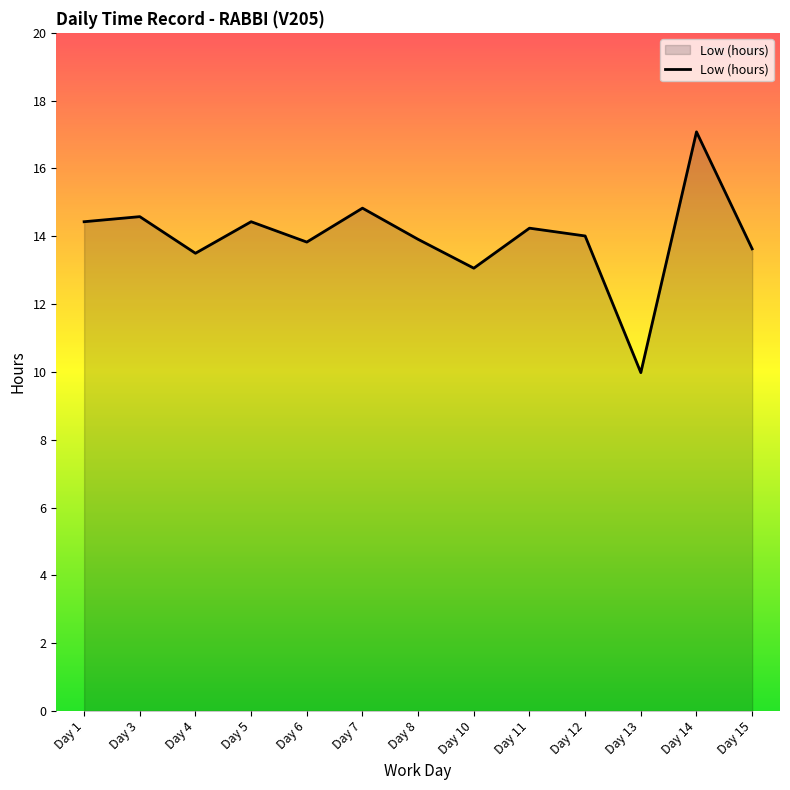

True or false: the data shows 13.8 at Day 6.

True